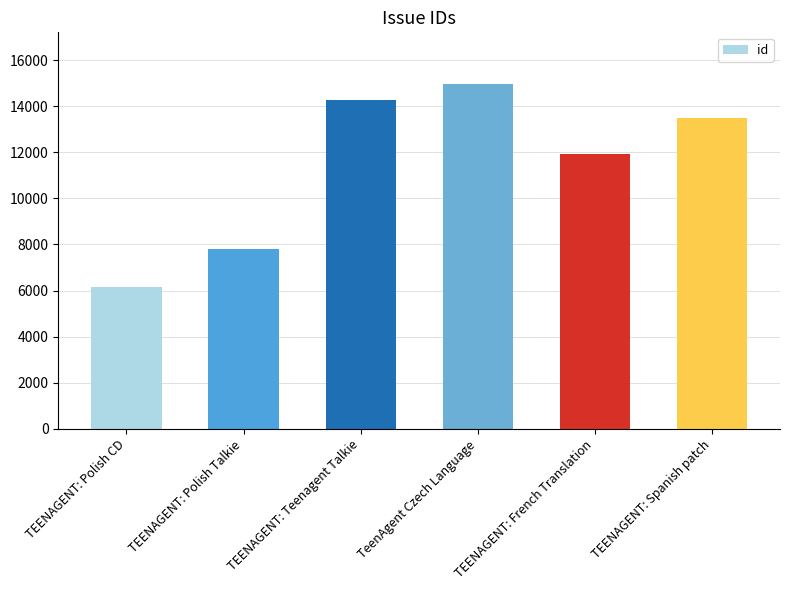

What is the difference between the maximum and minimum values?

8819